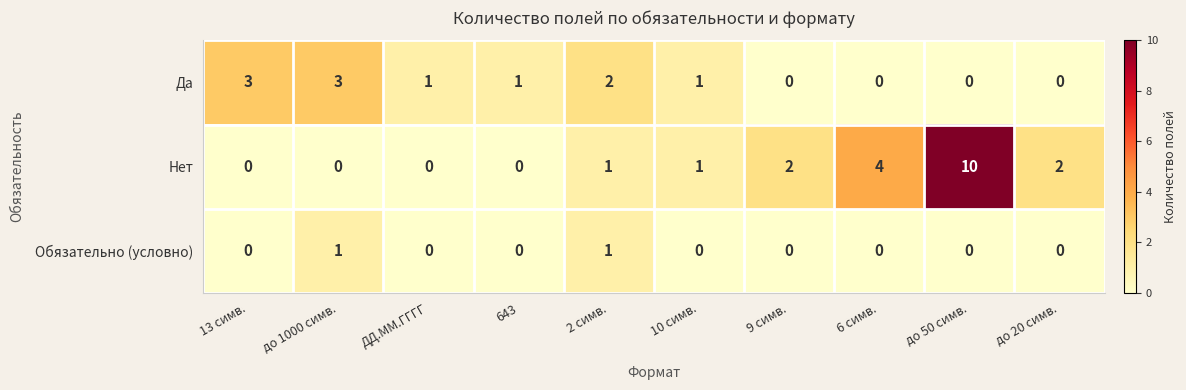

Count the number of categories in the chart.

10